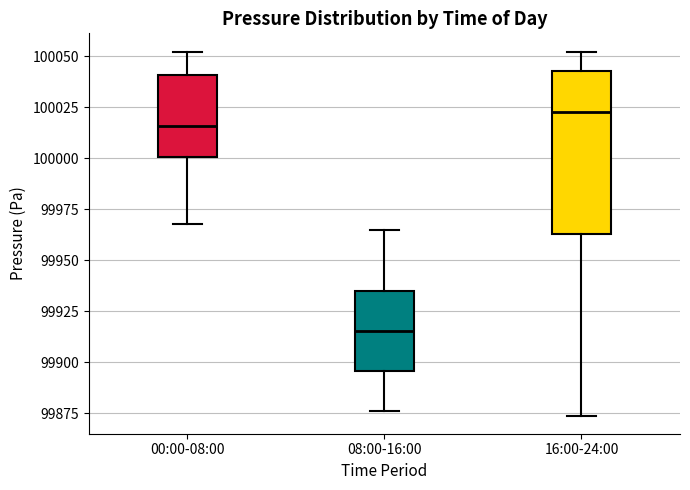

Comparing the boxes themselves (not the whiskers), which one is the tallest?

16:00-24:00